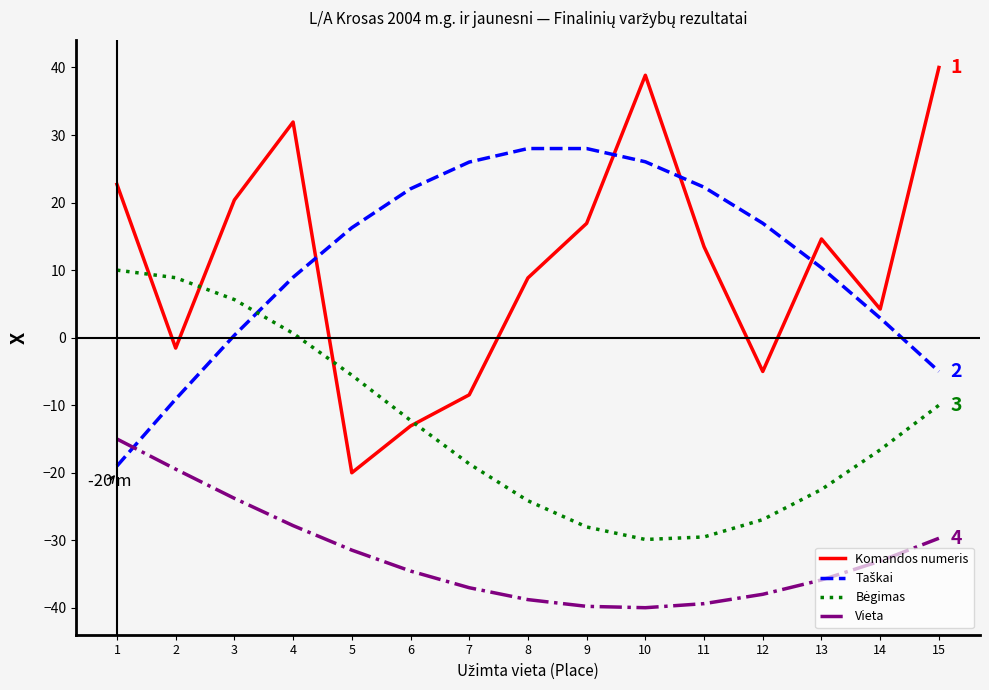

How many values in the Komandos numeris series are below 13?

7